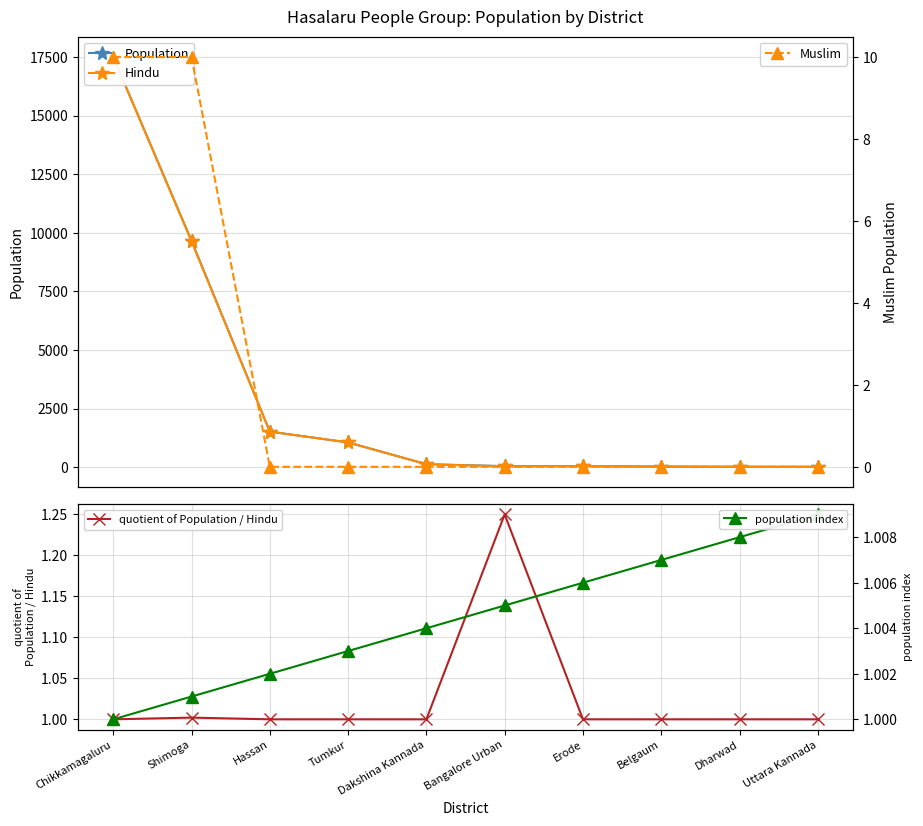

Reading left to right, extract all data points from this chart.

Population: 17500.0	9660.0	1520.0	1060.0	130.0	50.0	50.0	30.0	20.0	20.0
Hindu: 17500.0	9640.0	1520.0	1060.0	130.0	40.0	50.0	30.0	20.0	20.0
Muslim: 10.0	10.0	0.0	0.0	0.0	0.0	0.0	0.0	0.0	0.0
quotient of Population / Hindu: 1.0	1.0	1.0	1.0	1.0	1.2	1.0	1.0	1.0	1.0
population index: 1.0	1.0	1.0	1.0	1.0	1.0	1.0	1.0	1.0	1.0